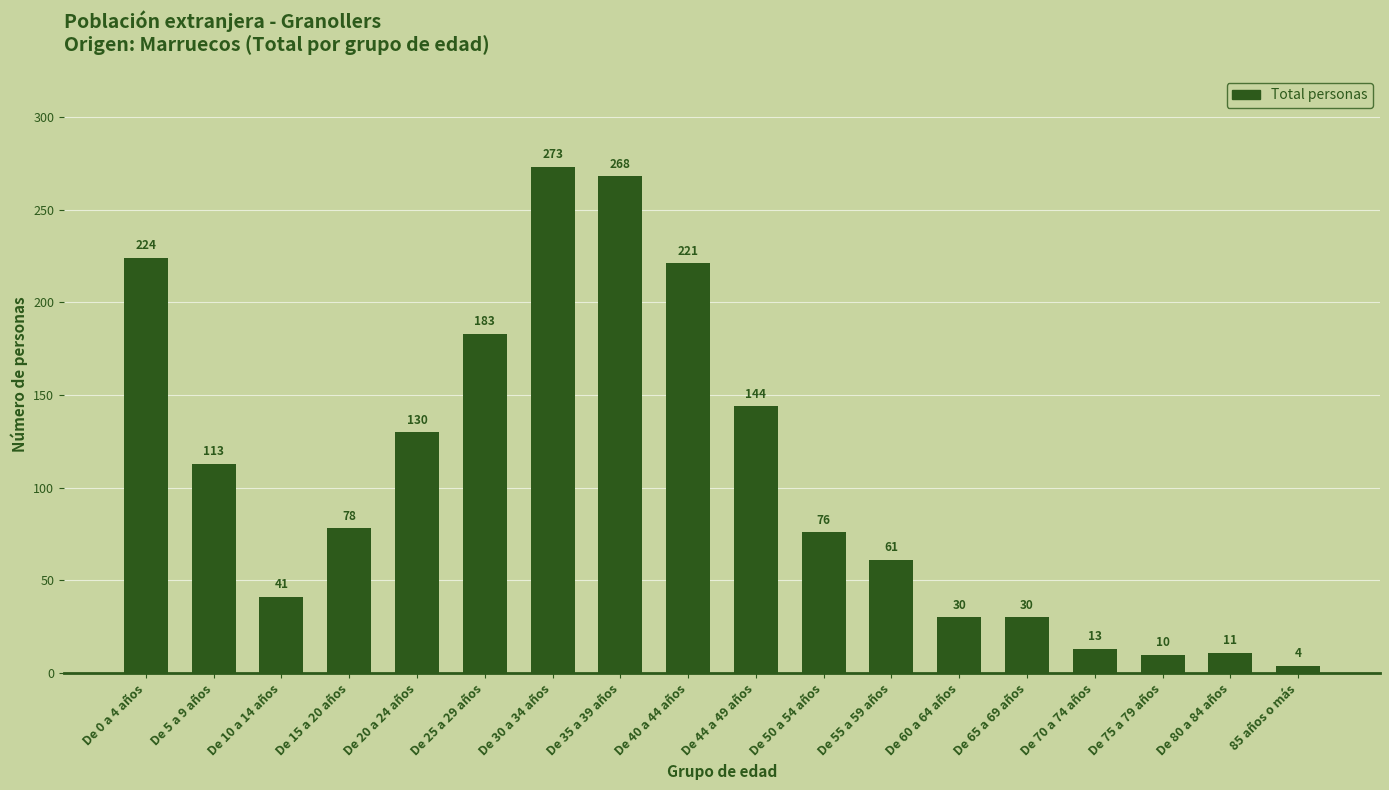

What value does the data have at De 55 a 59 años?

61